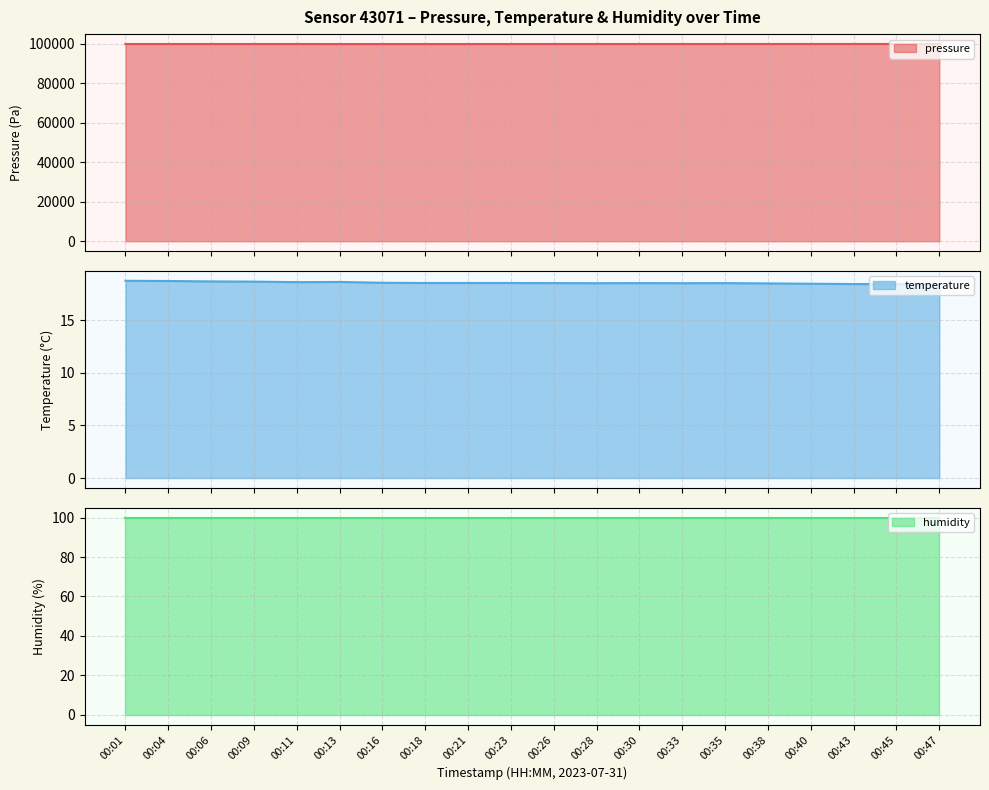

What is the difference between the temperature values at 00:09 and 00:16?

0.1